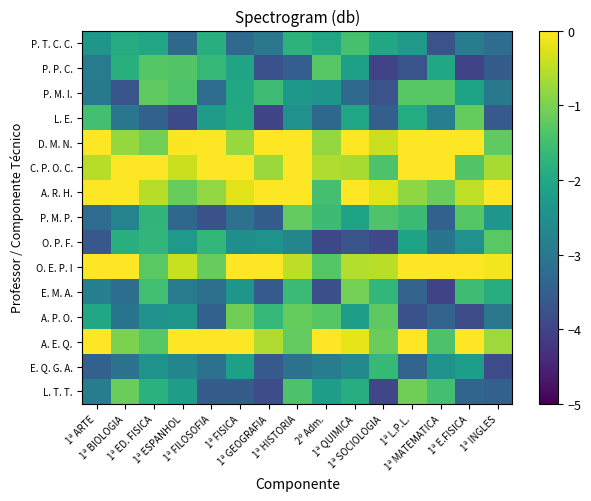

Count the number of categories in the chart.

15